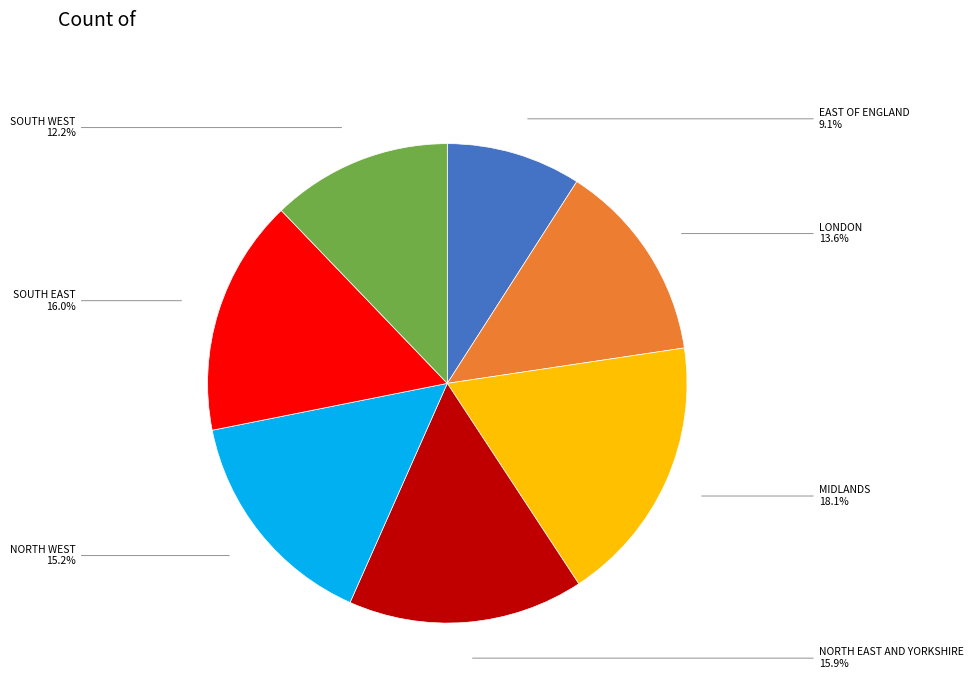

What is the total percentage of MIDLANDS and LONDON?

31.7%